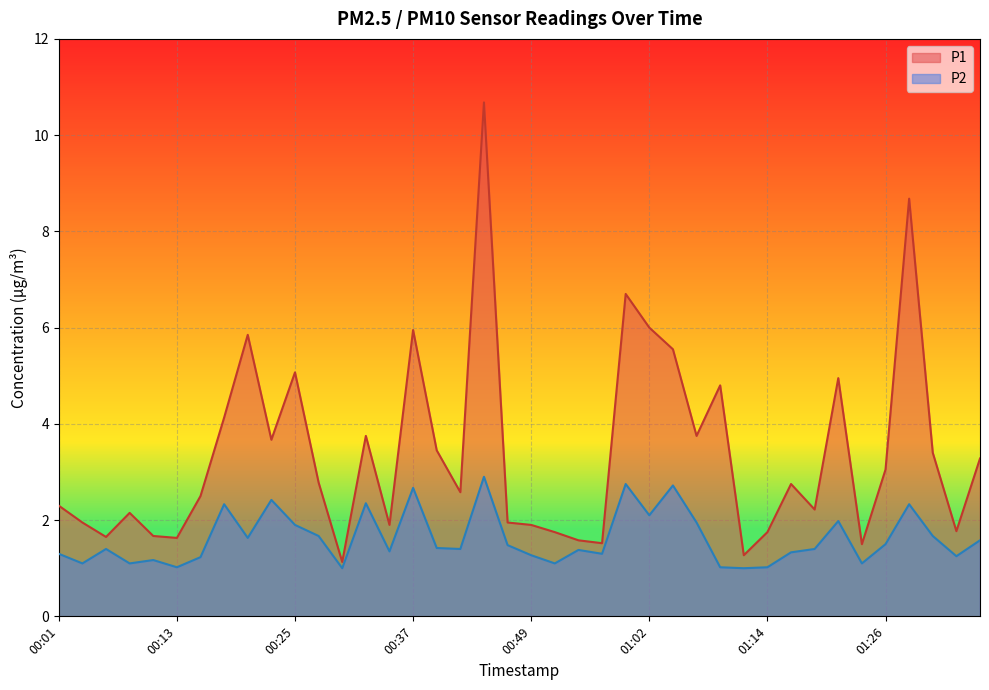

The value of P1 at 01:14 is 1.0. True or false?

False